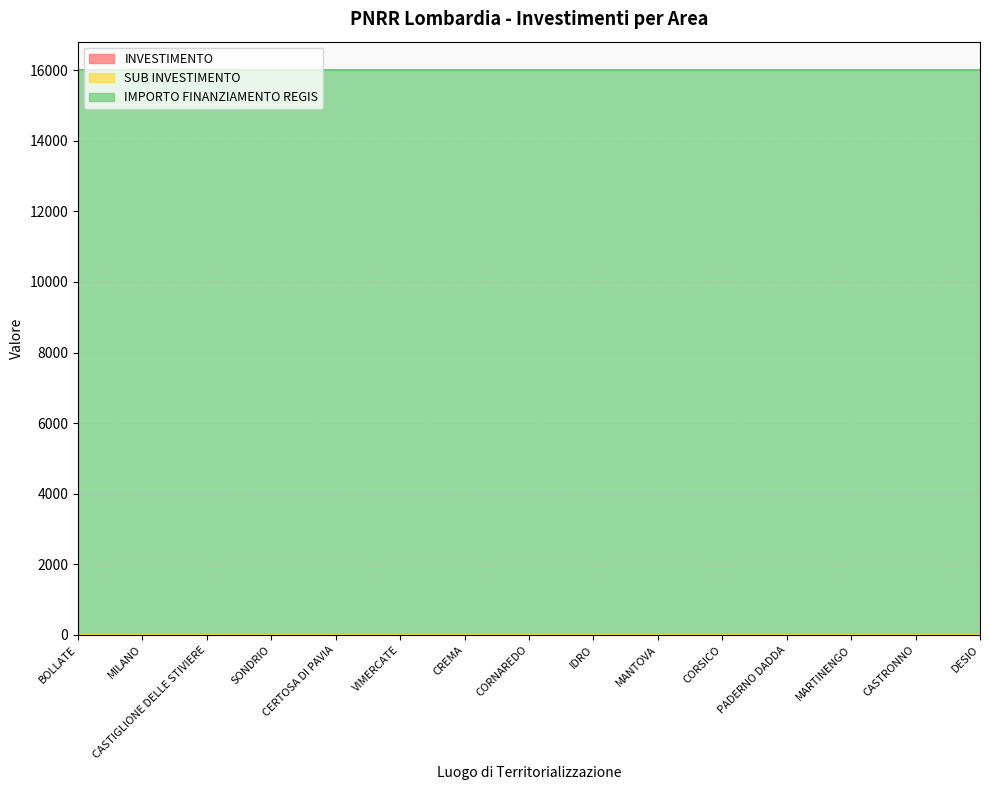

True or false: IMPORTO FINANZIAMENTO REGIS has more than 1 points higher than both neighbors.

False